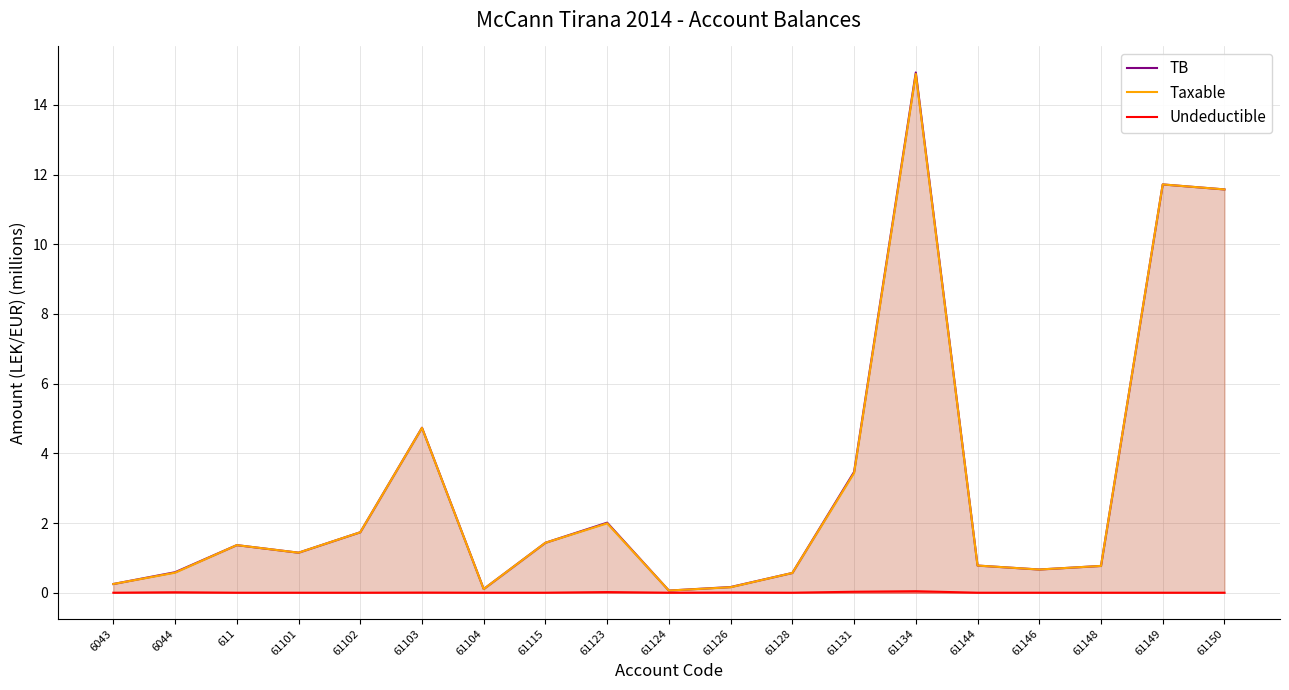

How many lines are shown in the chart?

3